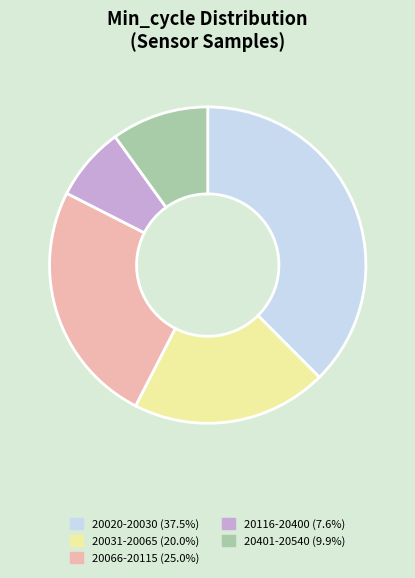

How many slices are in this pie chart?

5